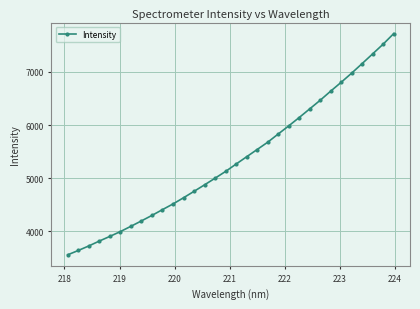

What is the smallest value displayed?

3561.0